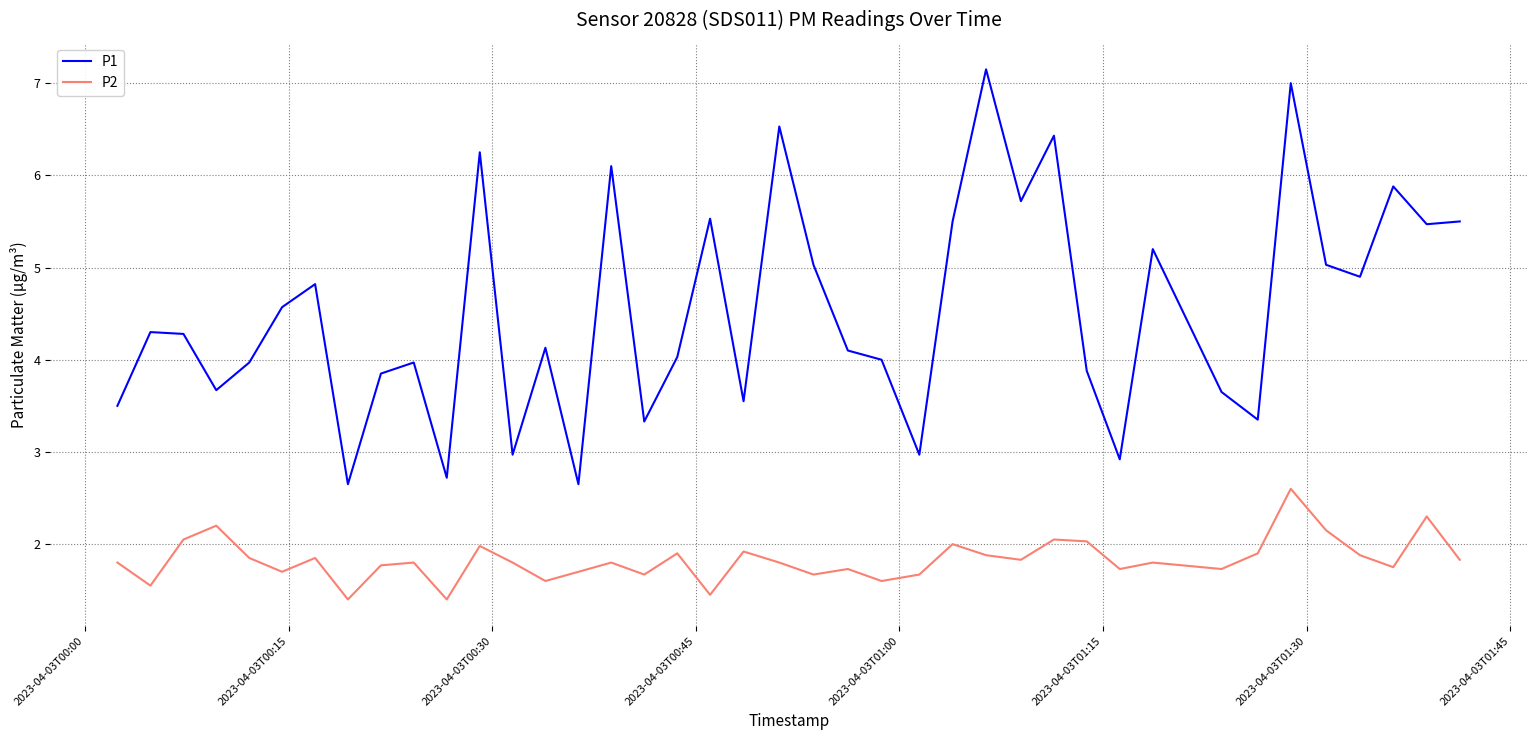

How many lines are shown in the chart?

2